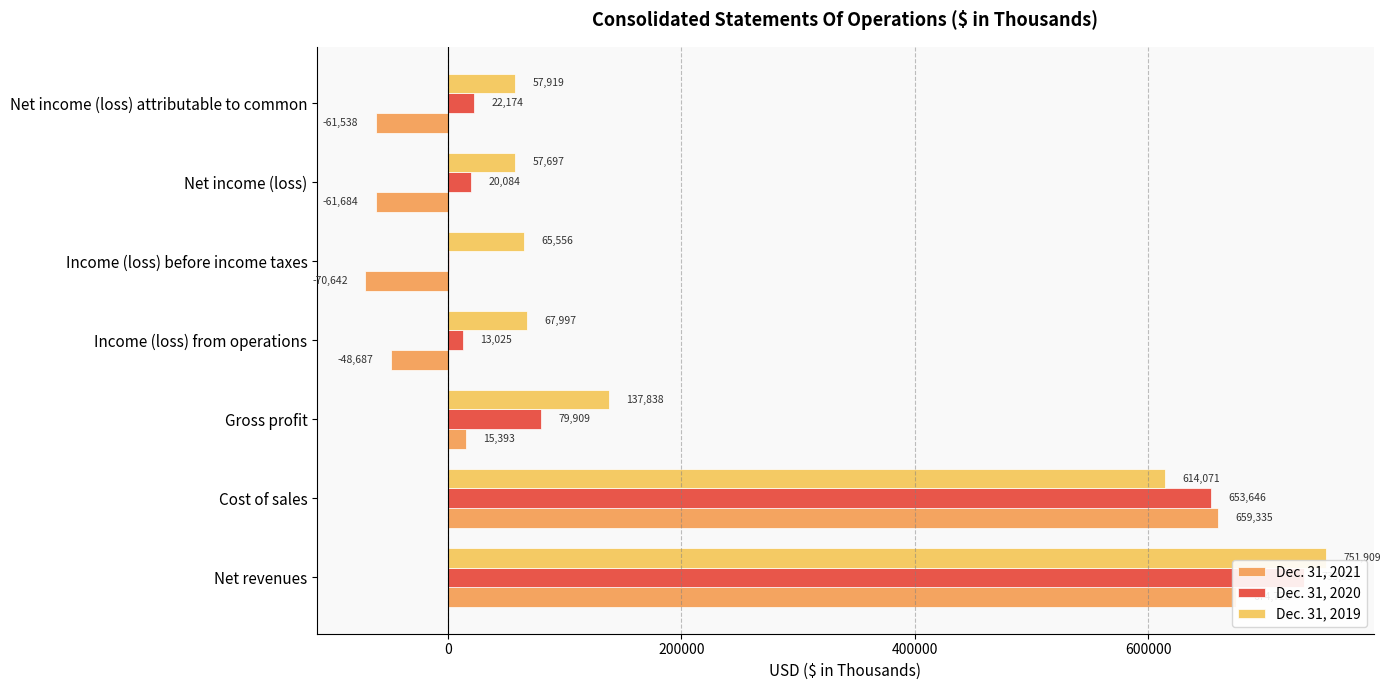

What is the difference between the maximum and minimum values in the Dec. 31, 2019 series?

694212